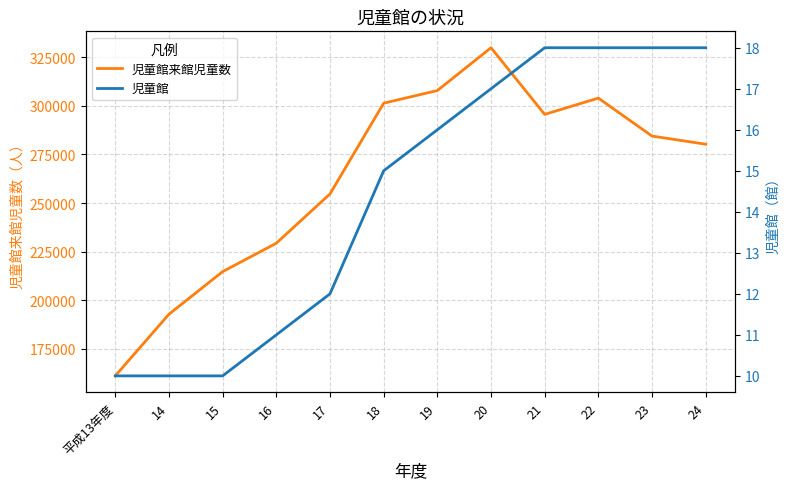

What is the greatest value displayed?

329880